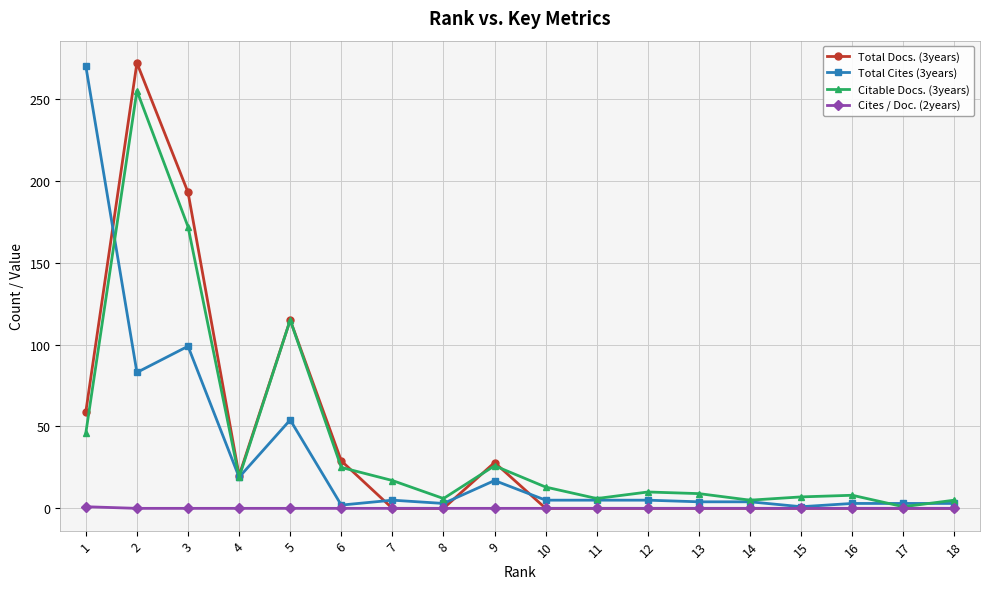

What are all the series names shown in the legend?

Total Docs. (3years), Total Cites (3years), Citable Docs. (3years), Cites / Doc. (2years)